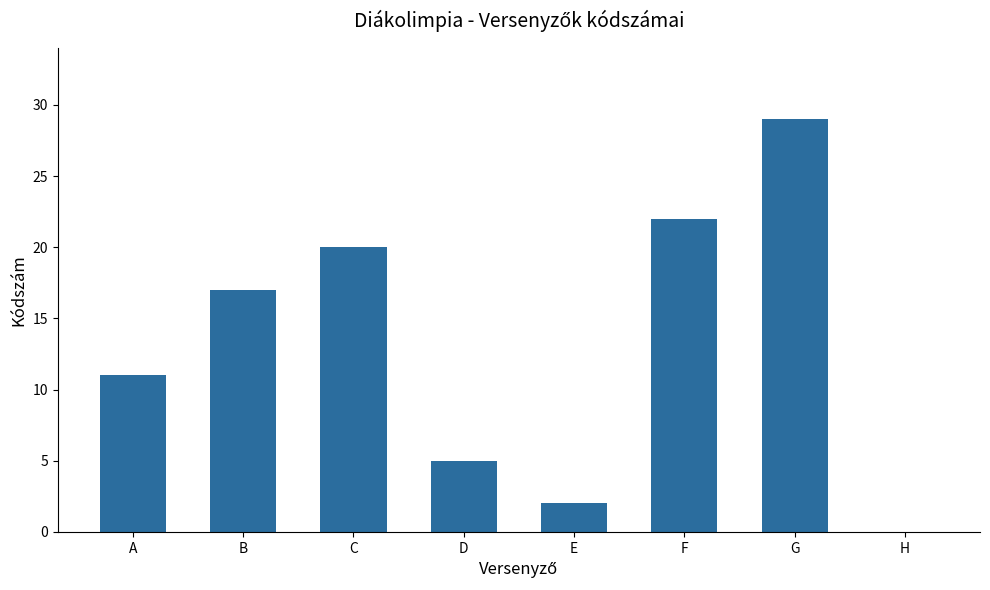

What is the sum of all values?

106